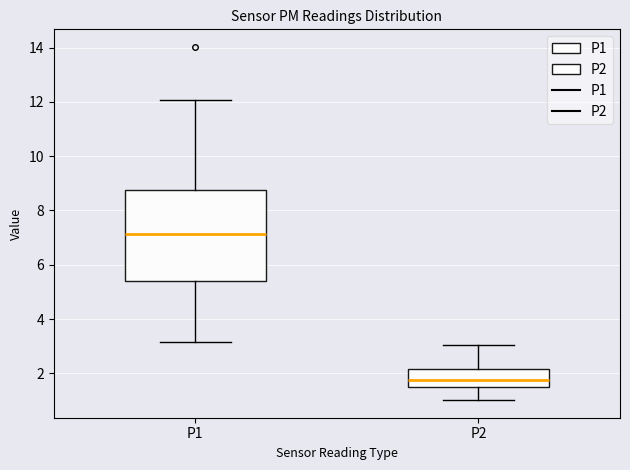

Where is the lower edge of the box for P2 on the y-axis? The values are not printed on the chart, so give them approximately, as read against the axis.

1.6